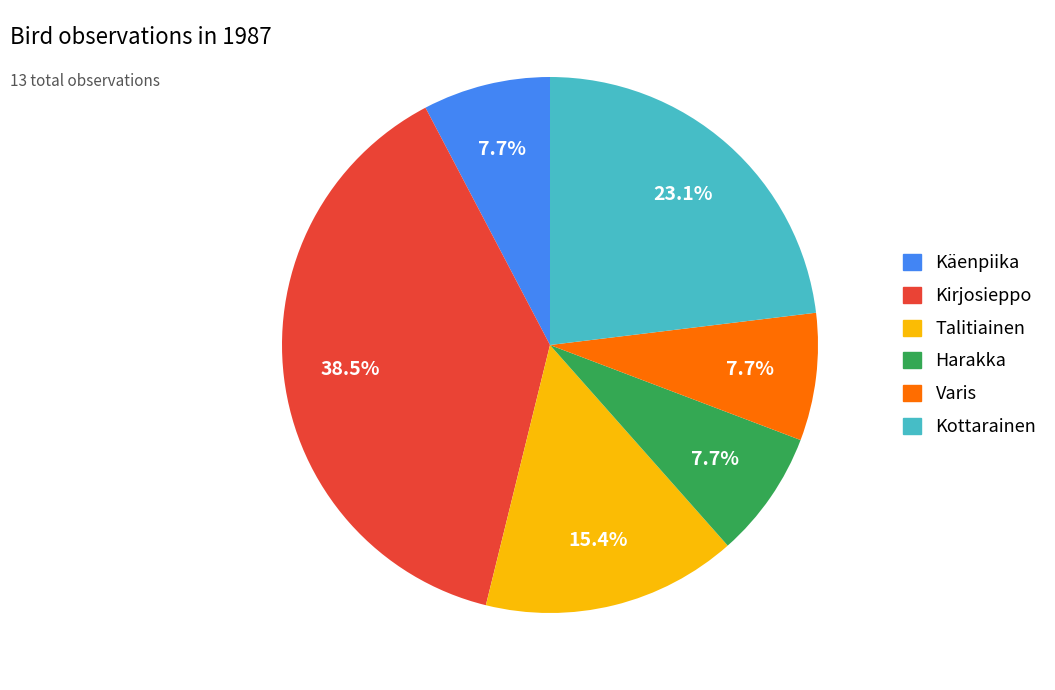

To the nearest percent, what portion does Varis represent?

8%